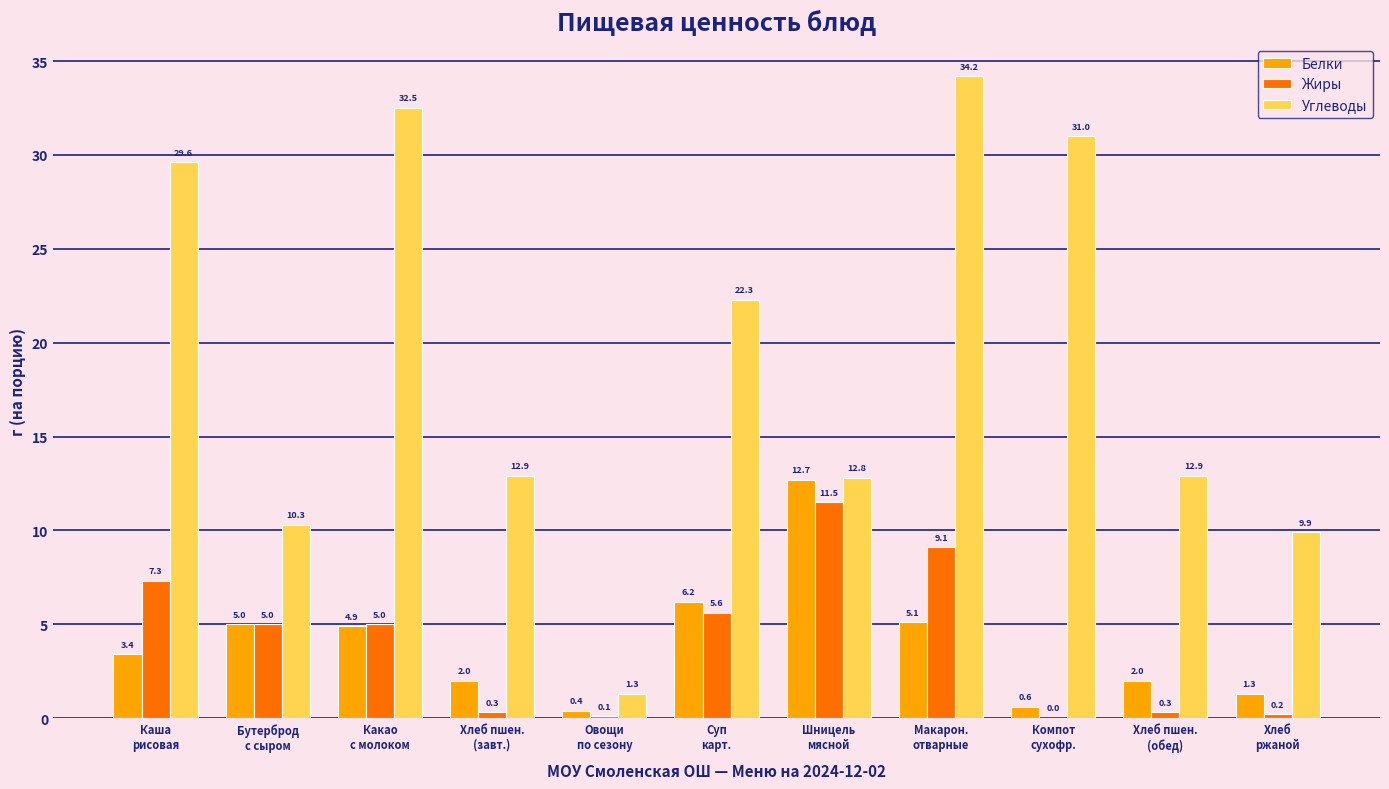

What is the maximum value for Белки?

12.7